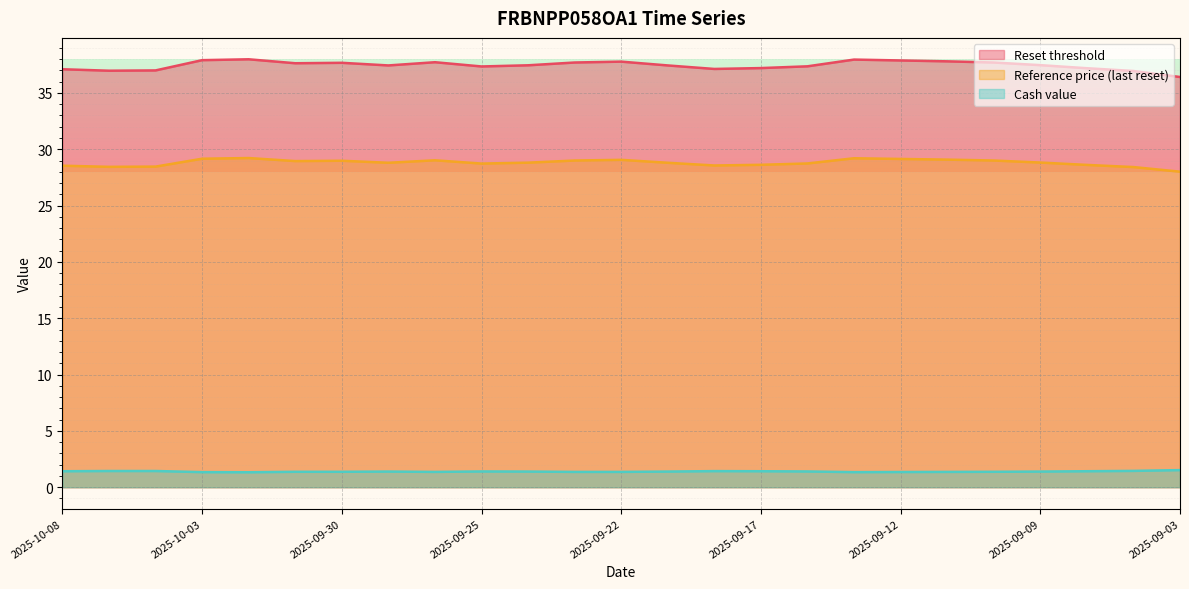

True or false: Reset threshold and Reference price (last reset) cross at least once.

False